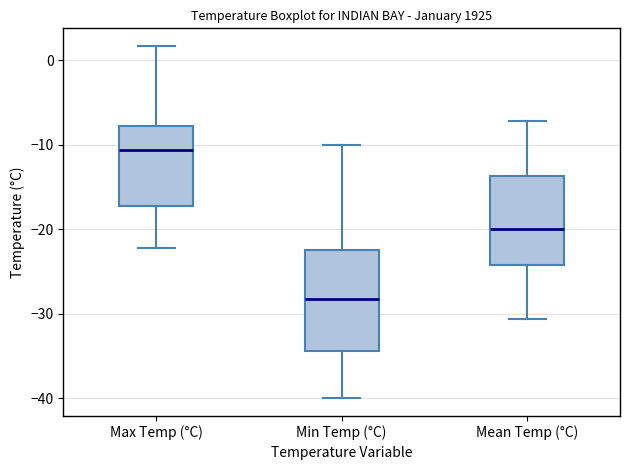

Where does the median line of the box for Mean Temp (°C) sit on the y-axis? The values are not printed on the chart, so give them approximately, as read against the axis.

-20